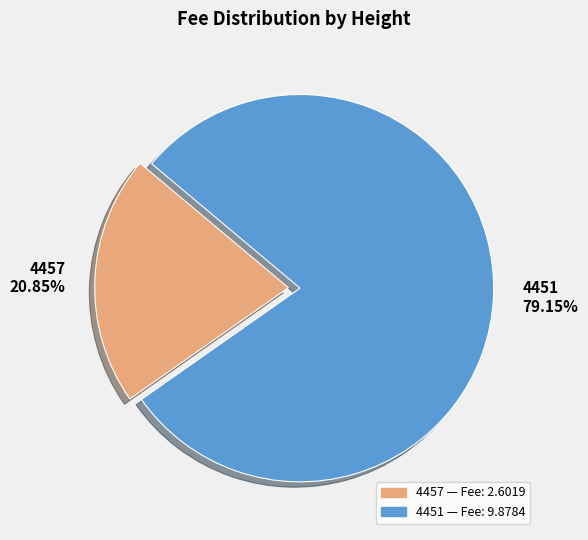

Is there a majority slice in this chart?

Yes